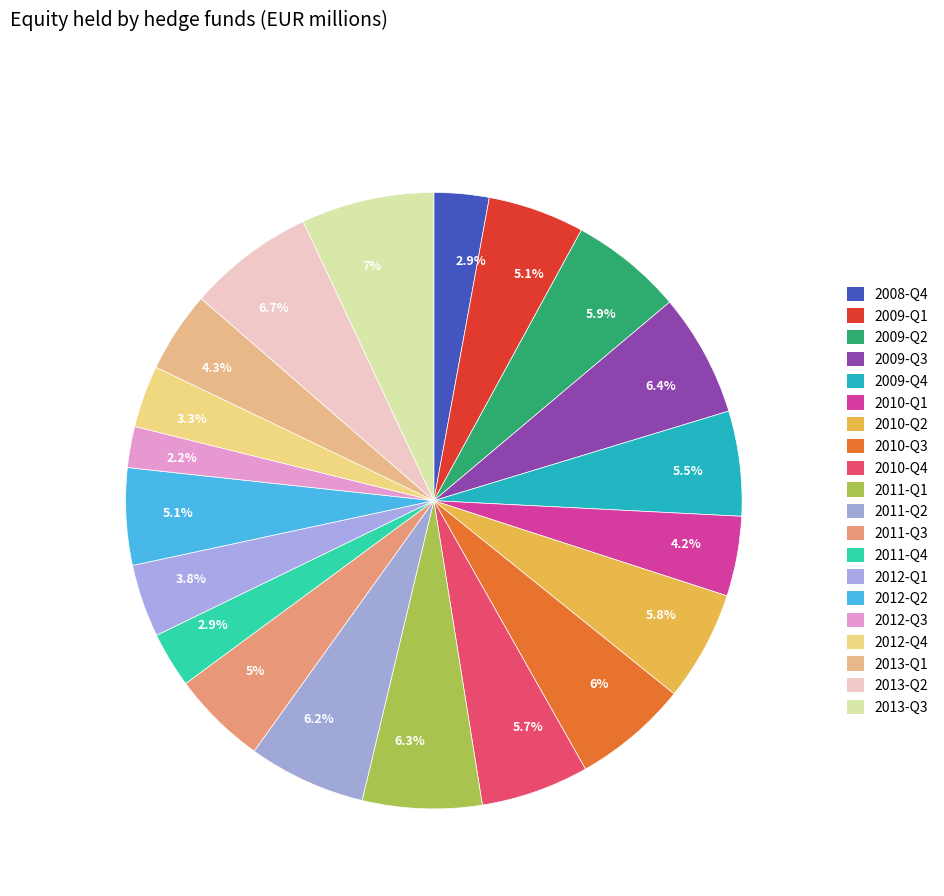

Count the number of slices in the pie.

20